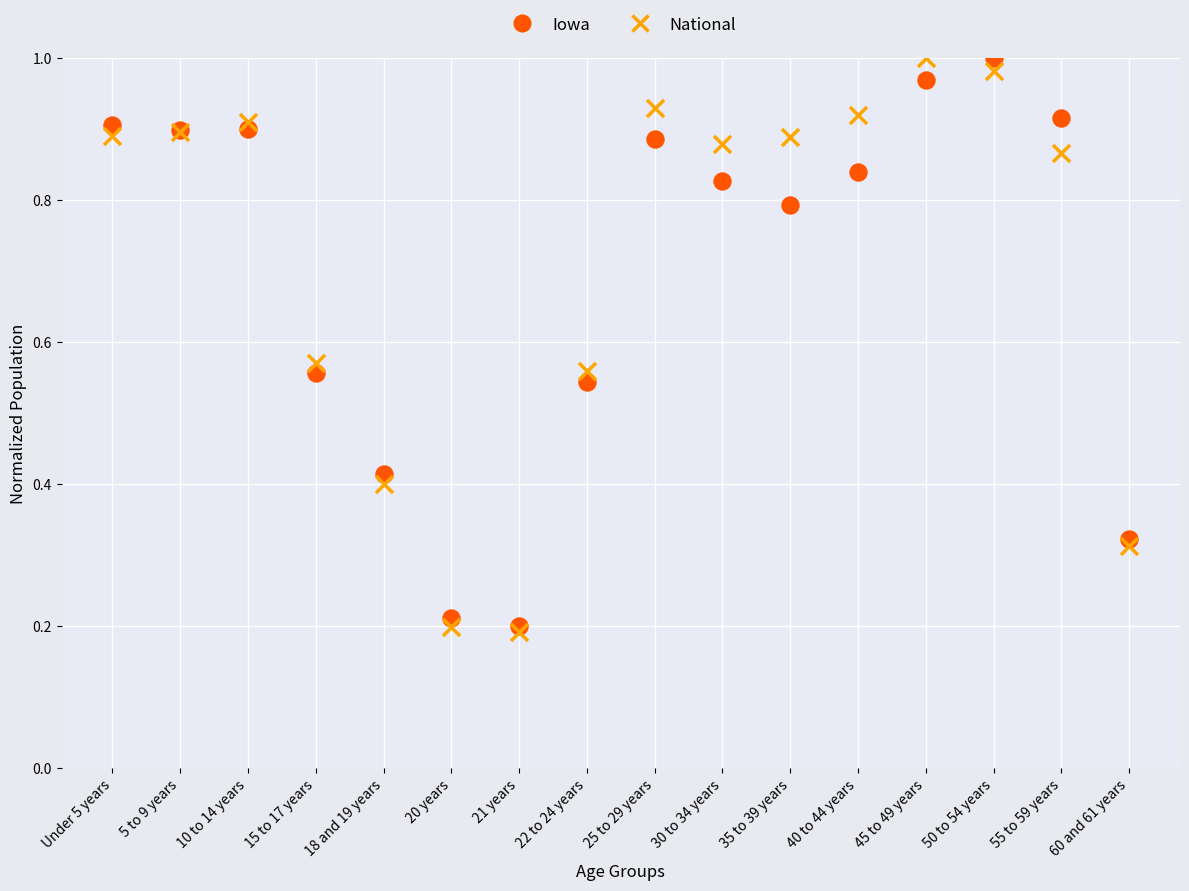

Which series contains the lowest Y value?

National